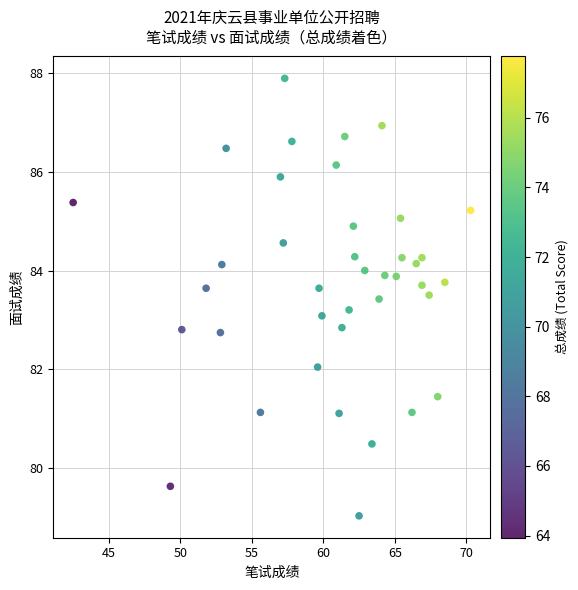

What is the range of X values (max minus min)?

27.8